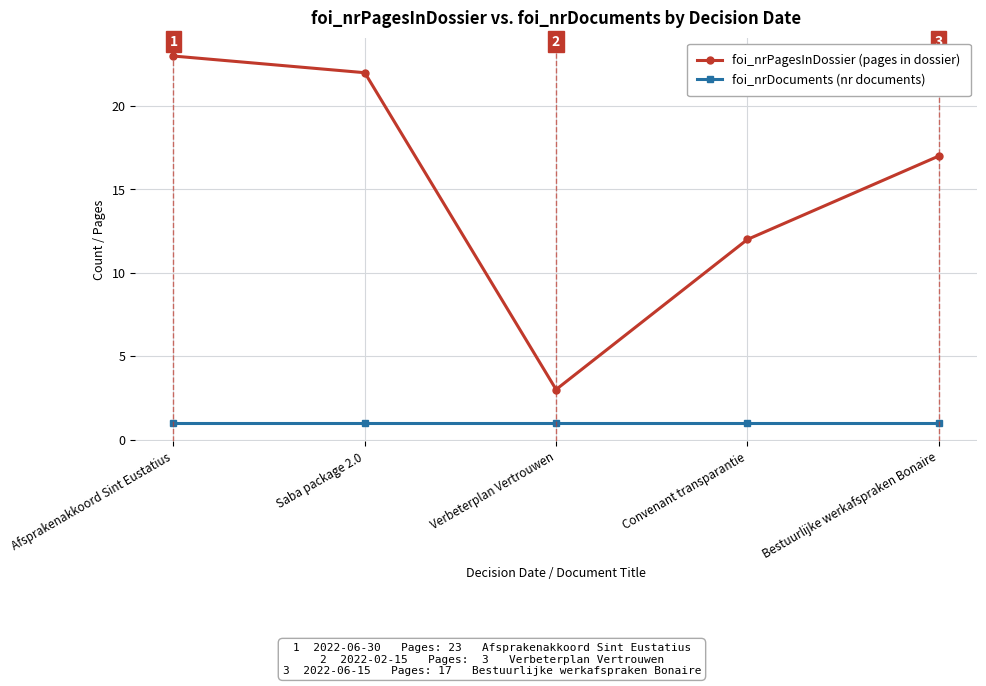

Reading left to right, extract all data points from this chart.

foi_nrPagesInDossier (pages in dossier): Afsprakenakkoord Sint Eustatius=23	Saba package 2.0=22	Verbeterplan Vertrouwen=3	Convenant transparantie=12	Bestuurlijke werkafspraken Bonaire=17
foi_nrDocuments (nr documents): Afsprakenakkoord Sint Eustatius=1	Saba package 2.0=1	Verbeterplan Vertrouwen=1	Convenant transparantie=1	Bestuurlijke werkafspraken Bonaire=1